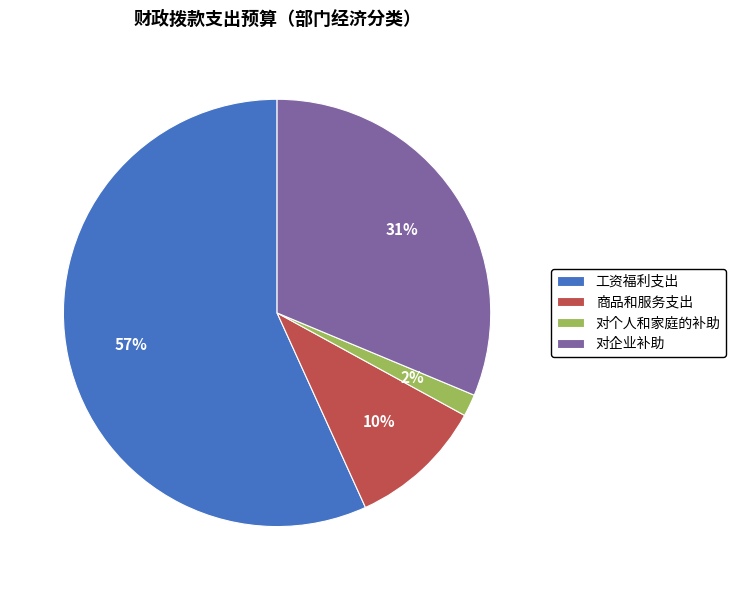

How many segments does this pie chart have?

4